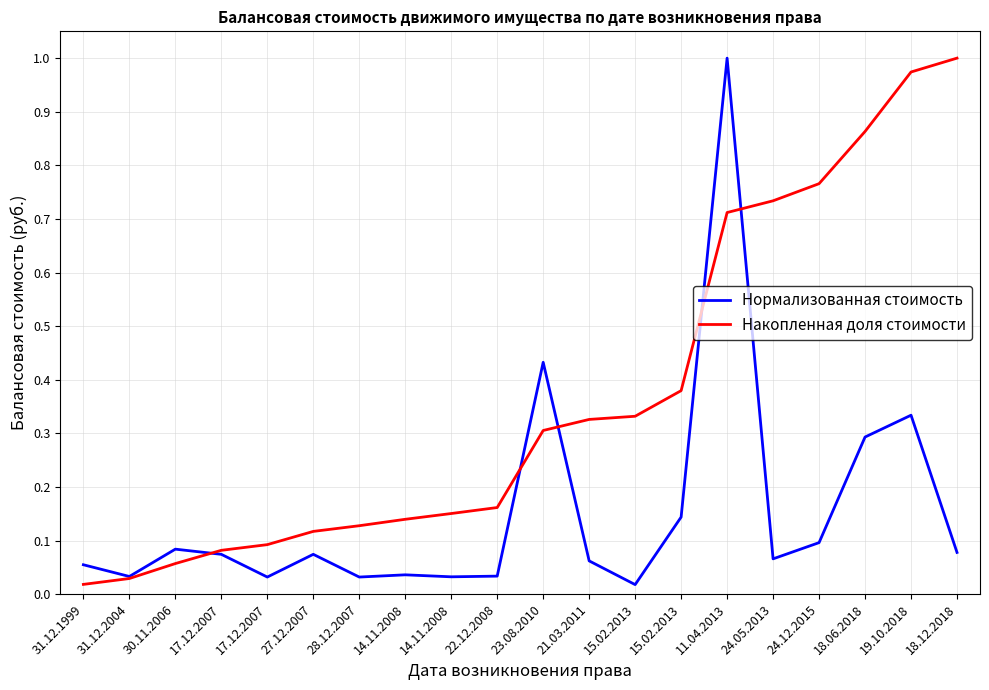

What is the greatest value displayed?

1.0